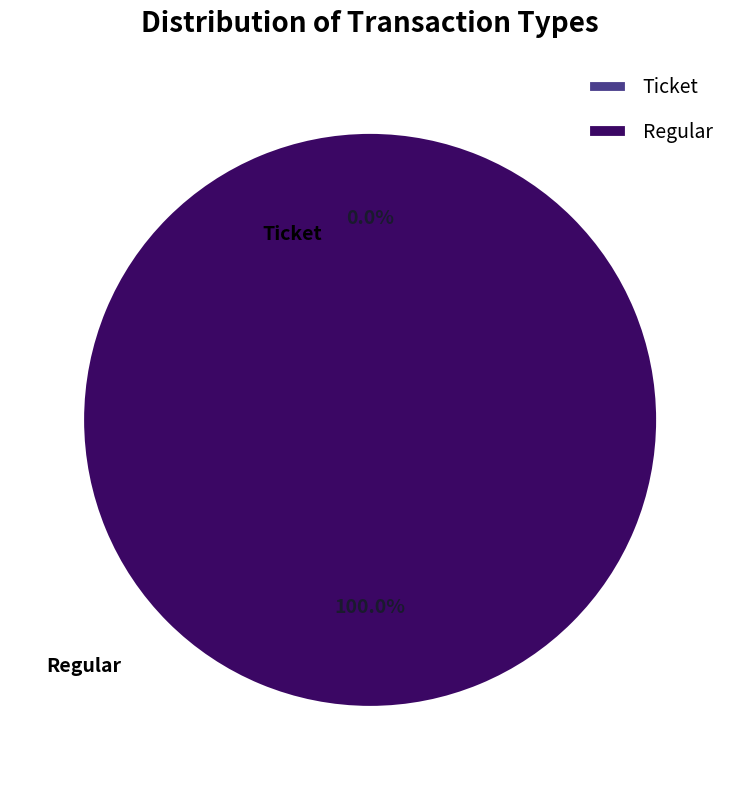

To the nearest percent, what is the combined percentage of Ticket and Regular?

100%